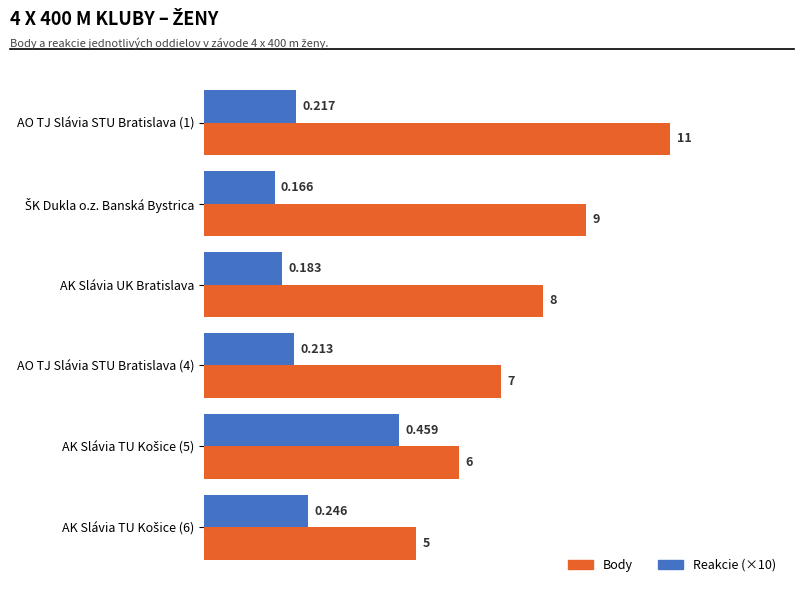

Where is Body nearest to the value 8?

AK Slávia UK Bratislava